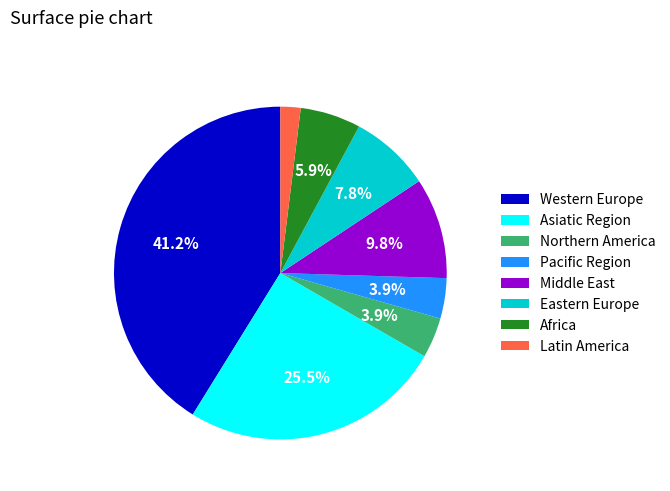

To the nearest percent, what is the difference between the Africa and Northern America slice percentages?

2%